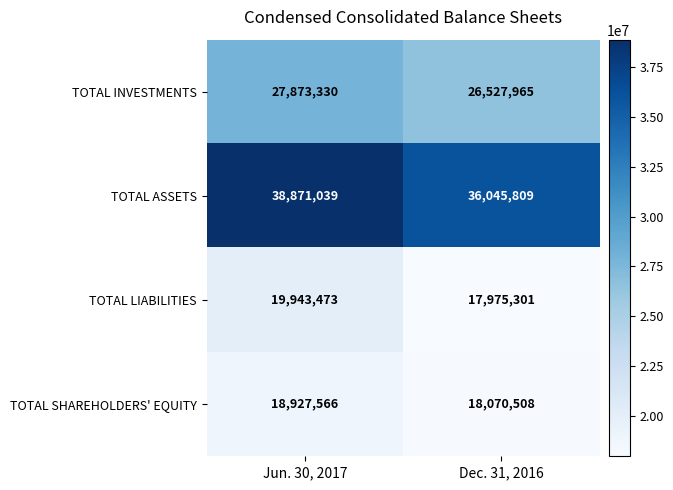

What is the total value across all series at Dec. 31, 2016?

98619583